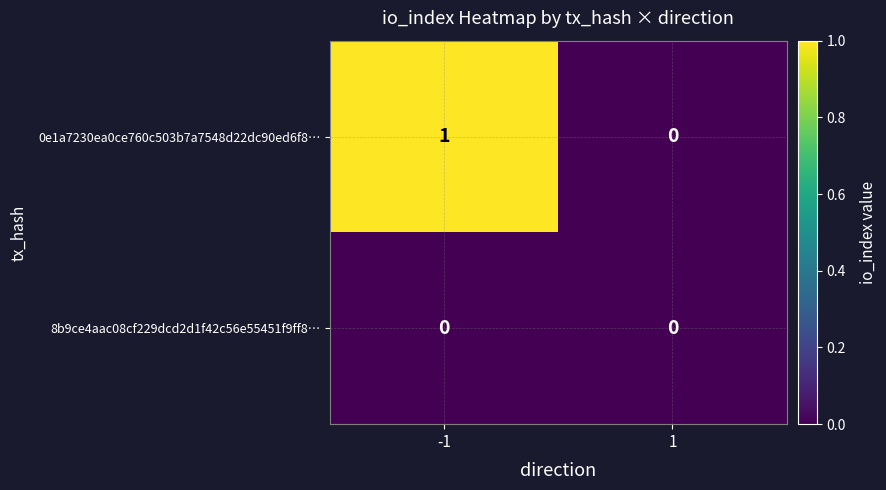

Rank the series by their average value, from lowest to highest.

8b9ce4aac08cf229dcd2d1f42c56e55451f9ff8…, 0e1a7230ea0ce760c503b7a7548d22dc90ed6f8…